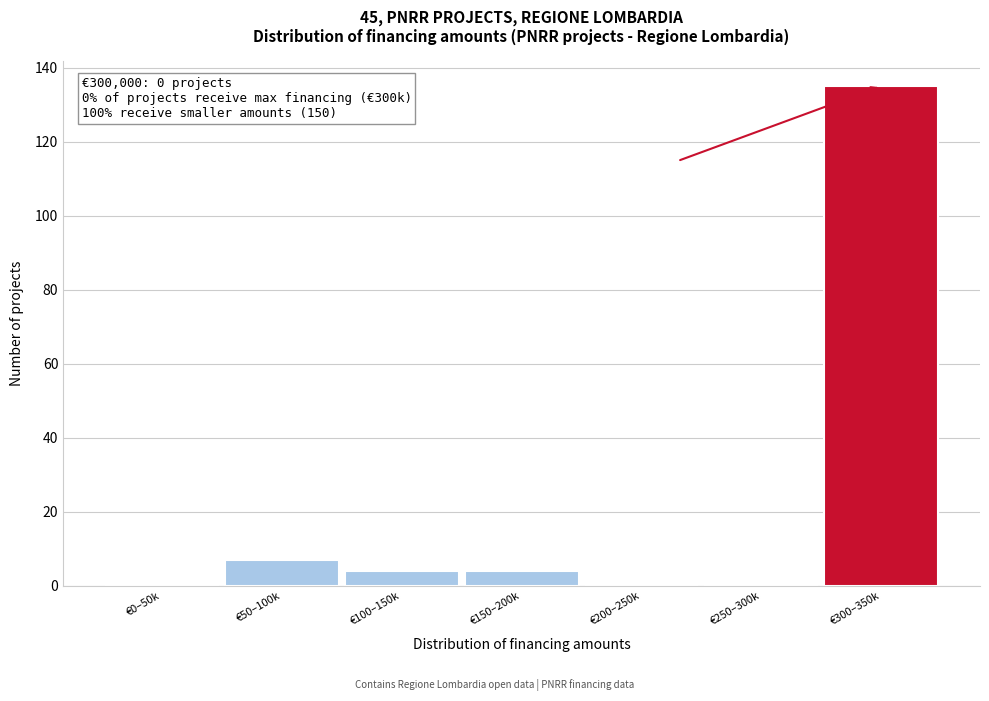

Reading right to left, transcribe all the data shown in this chart.

€300–350k=135	€250–300k=0	€200–250k=0	€150–200k=4	€100–150k=4	€50–100k=7	€0–50k=0